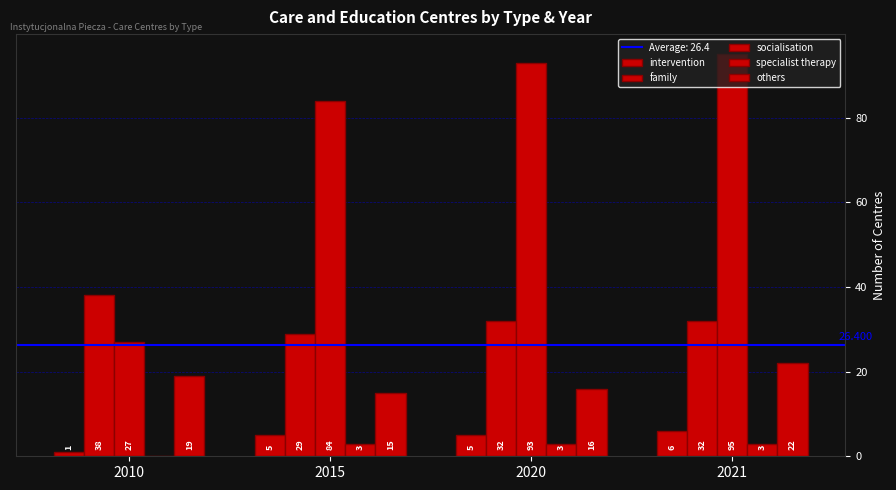

Are the bars horizontal?

No